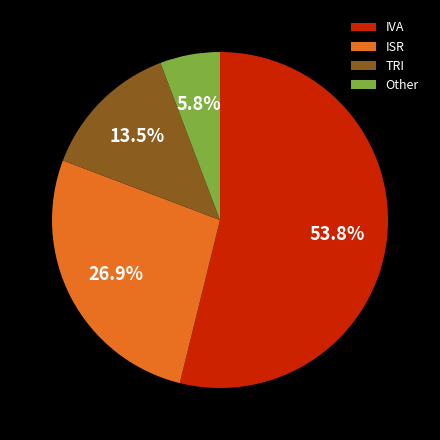

How much of the chart is everything except TRI?

86.5%